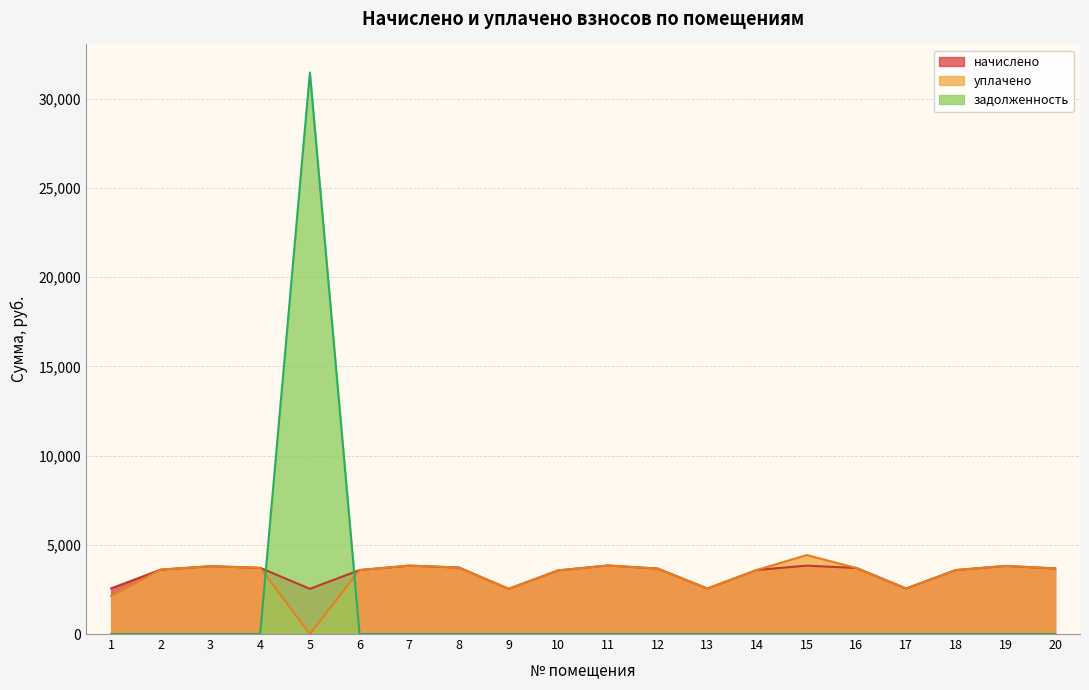

What is the difference between the maximum and minimum values in the уплачено series?

4426.3